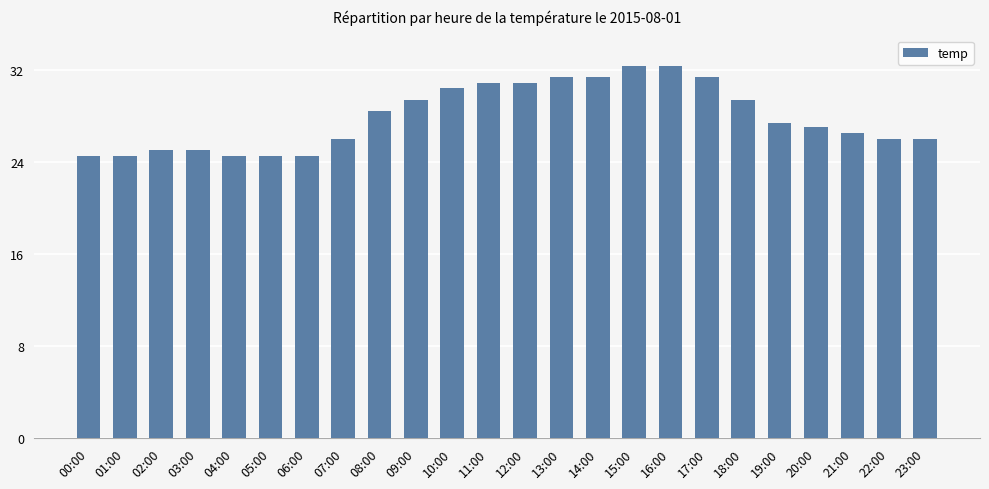

True or false: the data shows 24.5 at 06:00.

True